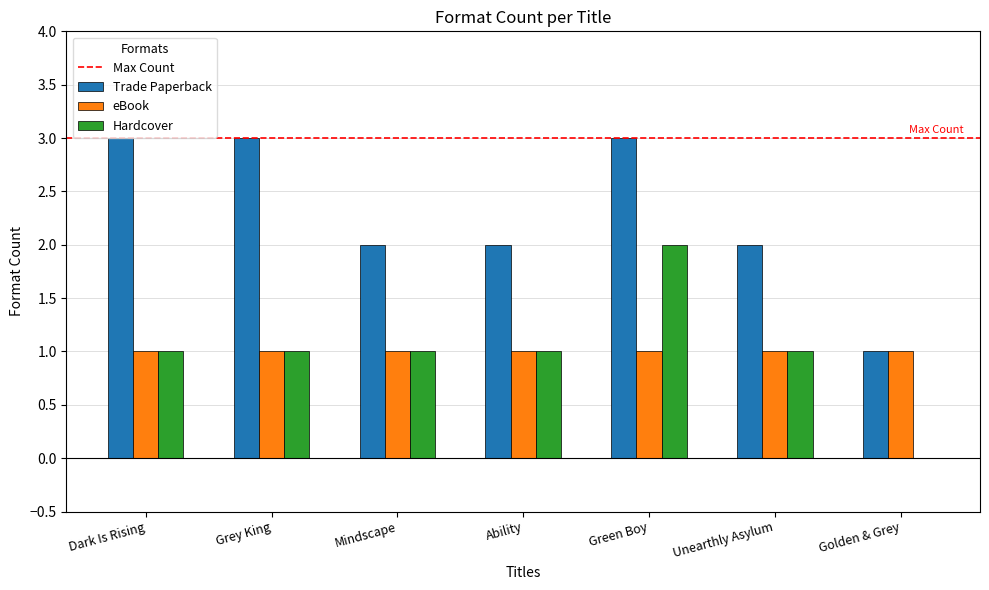

Count the number of categories in the chart.

7